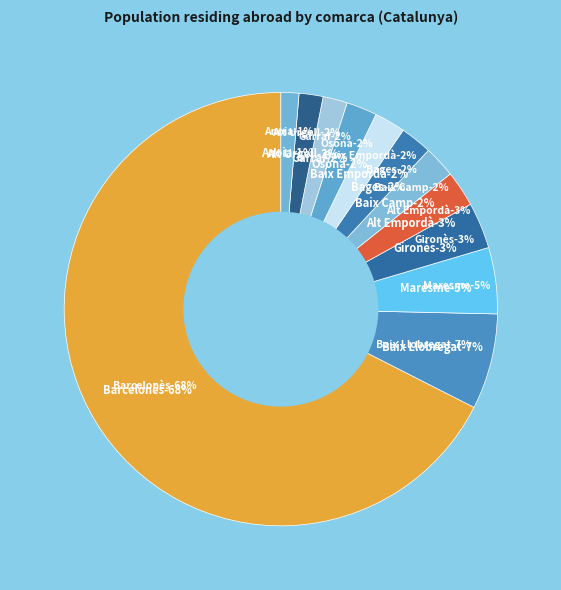

To the nearest percent, what is the combined percentage of Osona and Alt Empordà?

5%